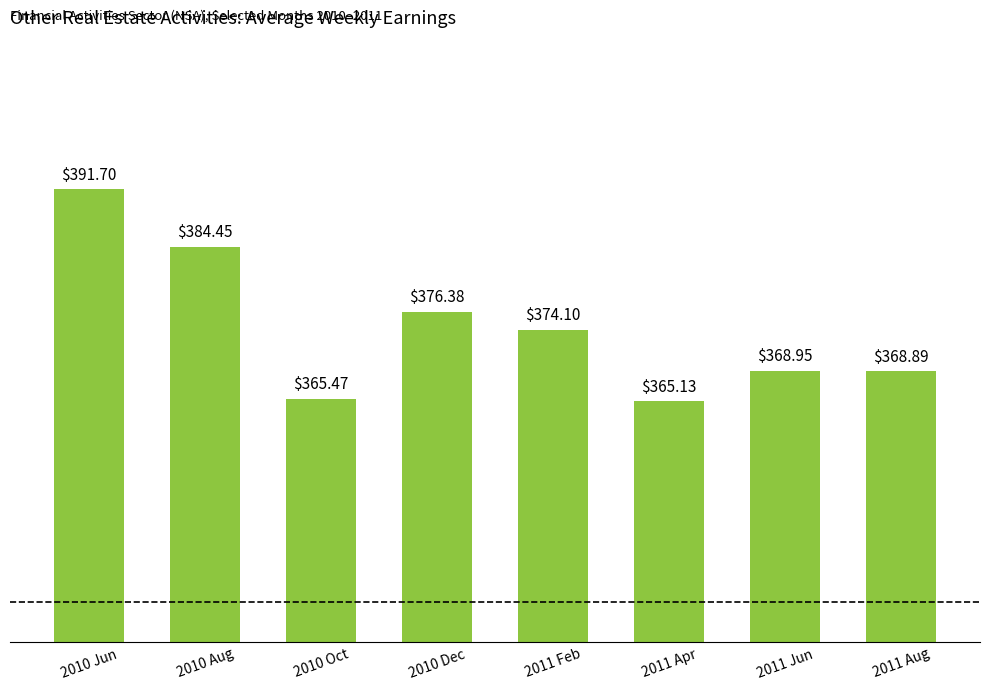

True or false: the data shows 155.5 at 2011 Feb.

False